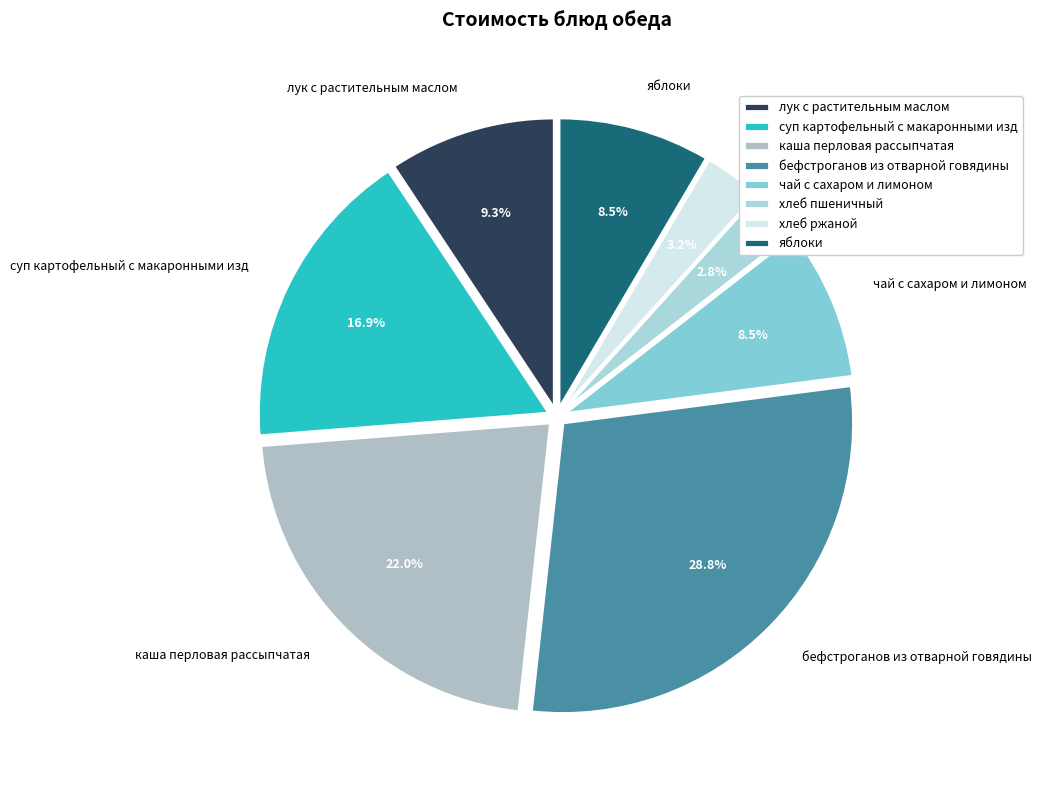

To the nearest percent, what is the combined percentage of хлеб ржаной and яблоки?

12%